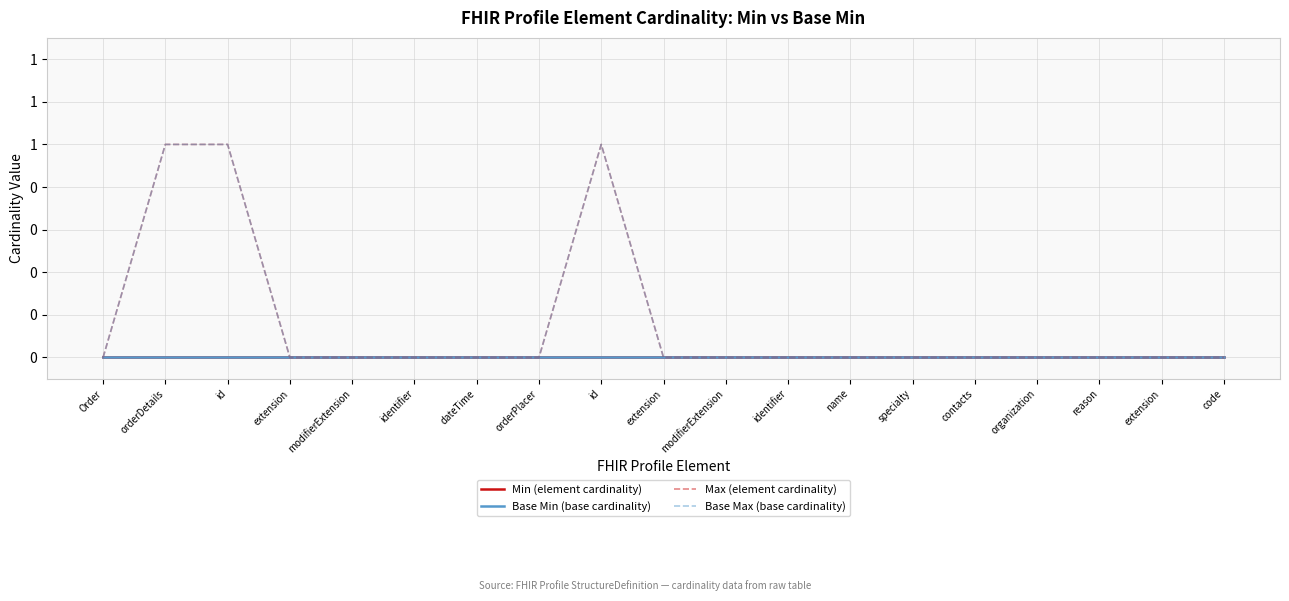

Reading right to left, extract all data points from this chart.

Min (element cardinality): 0	0	0	0	0	0	0	0	0	0	0	0	0	0	0	0	0	0	0
Base Min (base cardinality): 0	0	0	0	0	0	0	0	0	0	0	0	0	0	0	0	0	0	0
Max (element cardinality): 0	0	0	0	0	0	0	0	0	0	1	0	0	0	0	0	1	1	0
Base Max (base cardinality): 0	0	0	0	0	0	0	0	0	0	1	0	0	0	0	0	1	1	0